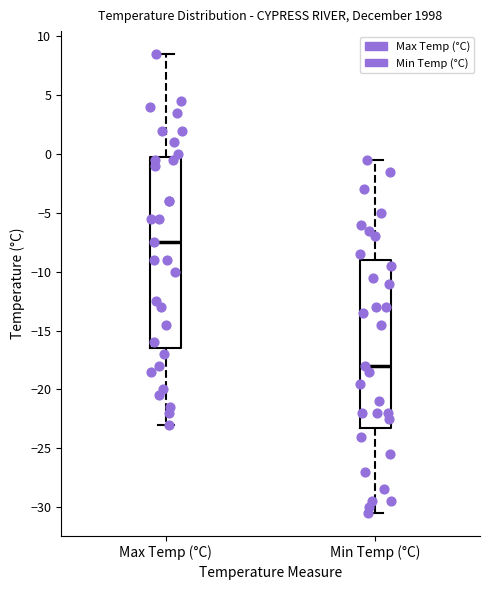

Reading left to right, read every box against the y-axis: the position of its median line, the range the box covers, and the ends of its whiskers. The values are not printed on the chart, so give them approximately, as read against the axis.

Max Temp (°C): median -7.5, box -16.5 to 0.0, whiskers -23.0 to 8.5
Min Temp (°C): median -18.0, box -23.0 to -9.0, whiskers -30.5 to -0.5